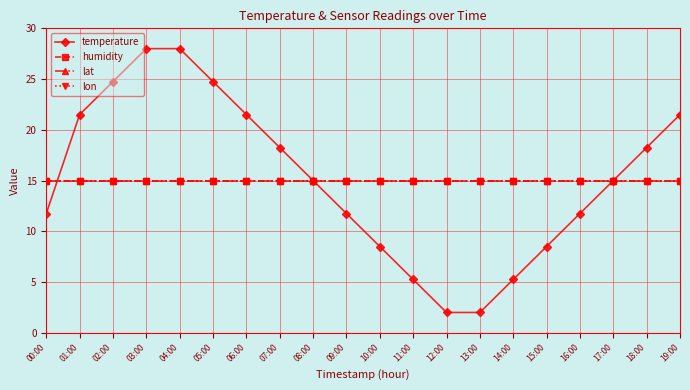

What is the sum of the lon values at 17:00 and 16:00?

30.0